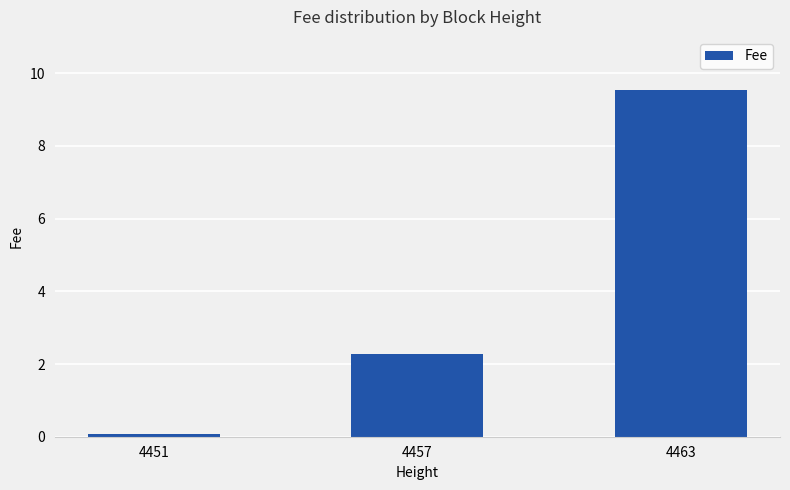

Reading left to right, list all the values displayed in this chart.

4451=0.1	4457=2.3	4463=9.5